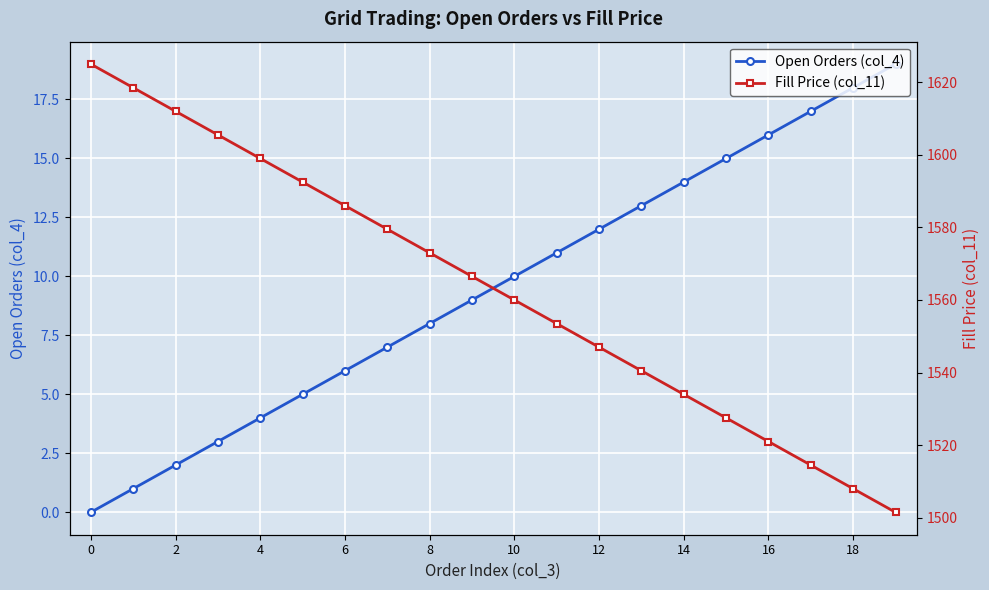

List the series in order of their peak value, lowest first.

Open Orders (col_4), Fill Price (col_11)